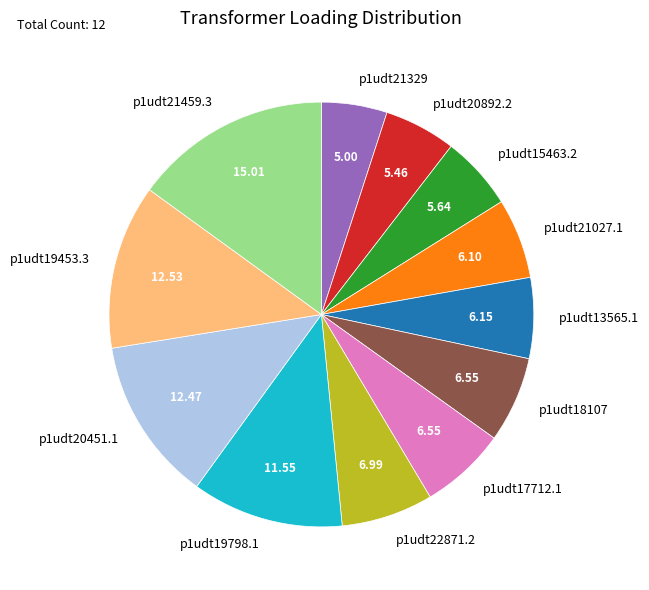

Does any single category account for the majority?

No